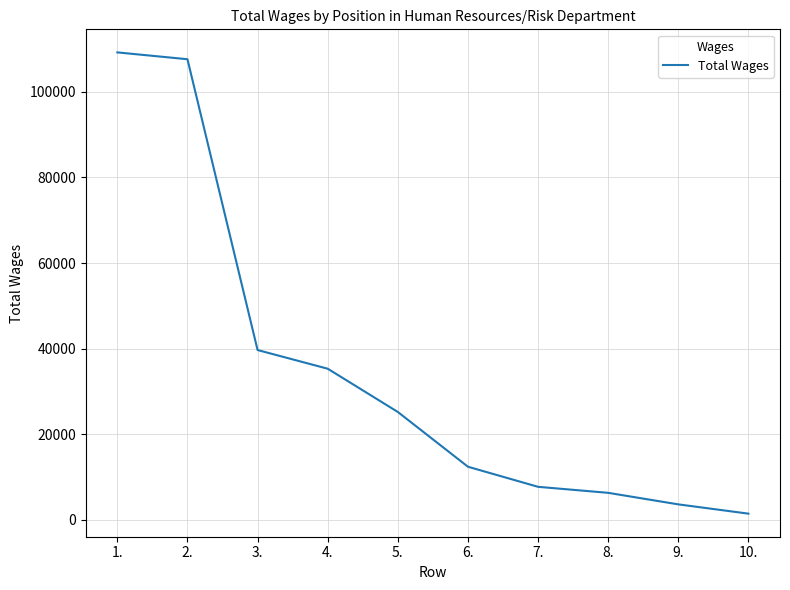

Is it true that the value at 8. is 11220?

False